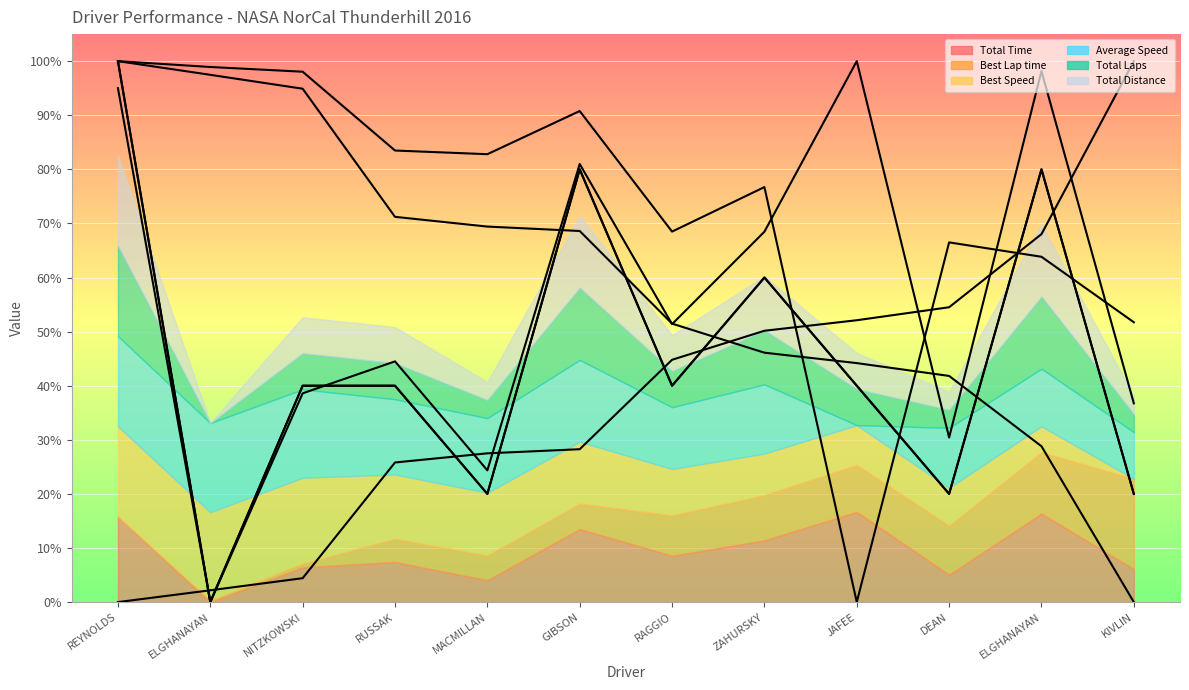

What is the value of the Best Lap time point at the 5th from the left?

27.5